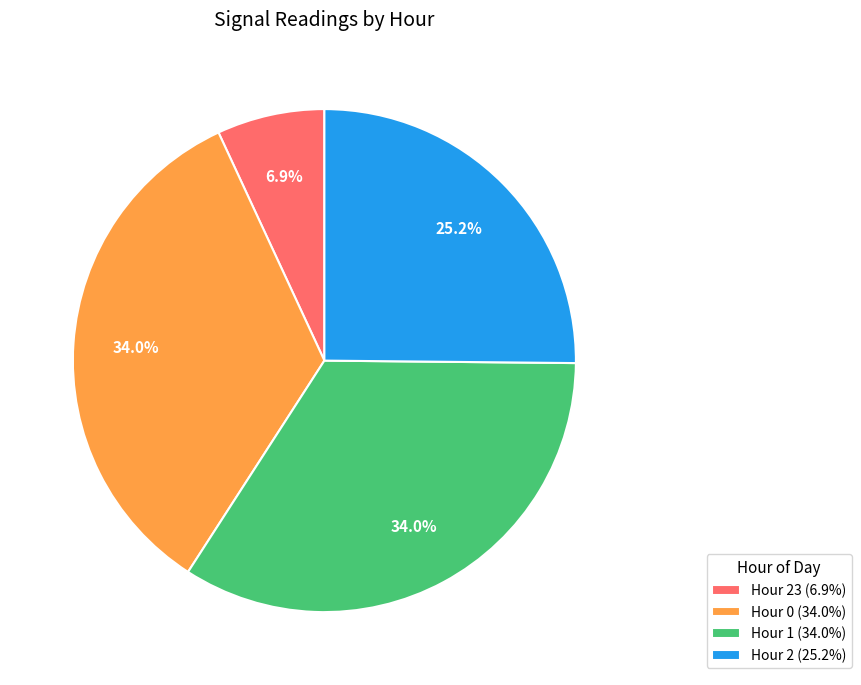

What portion of the pie excludes Hour 23 (6.9%)?

93.1%